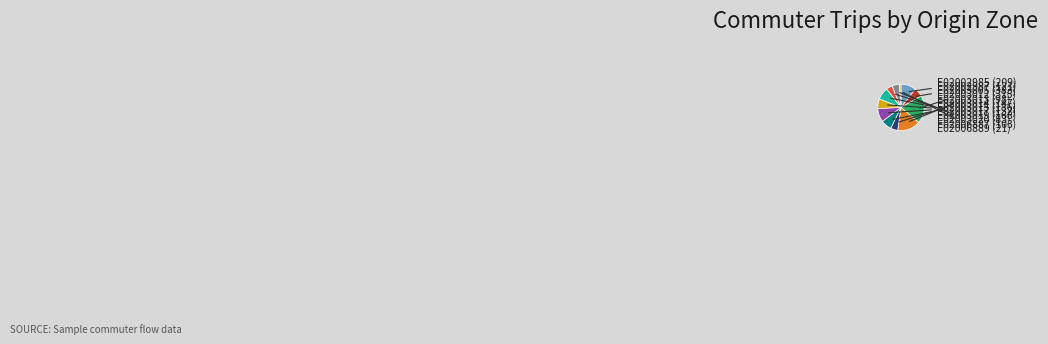

Is it true that E02003020 is 14% of the pie?

False